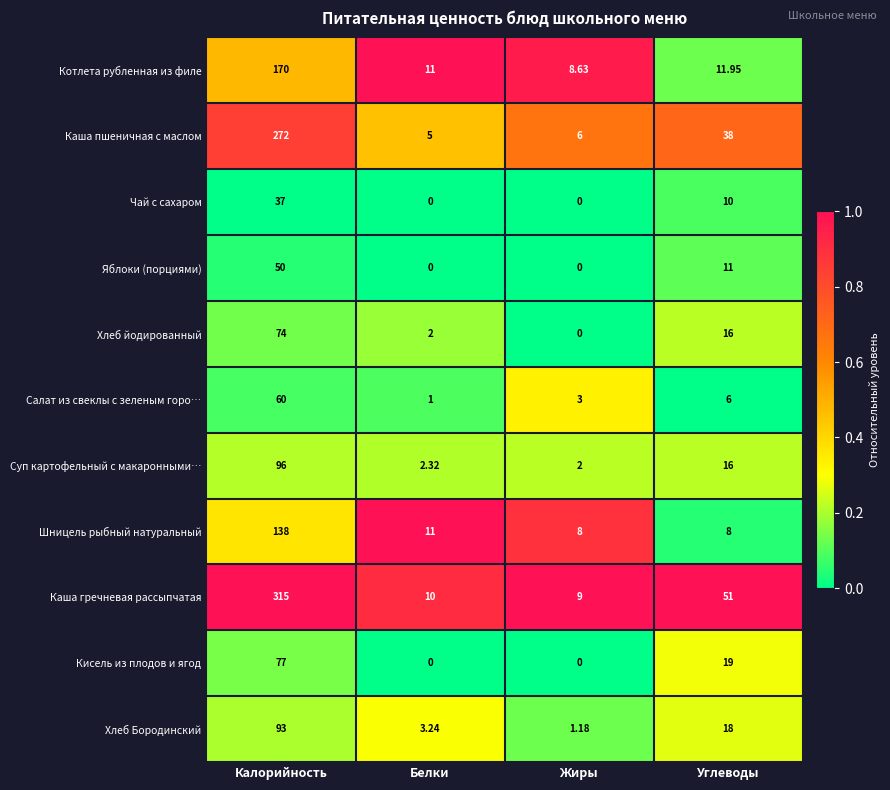

Where does the Хлеб Бородинский series first go above 18?

Калорийность